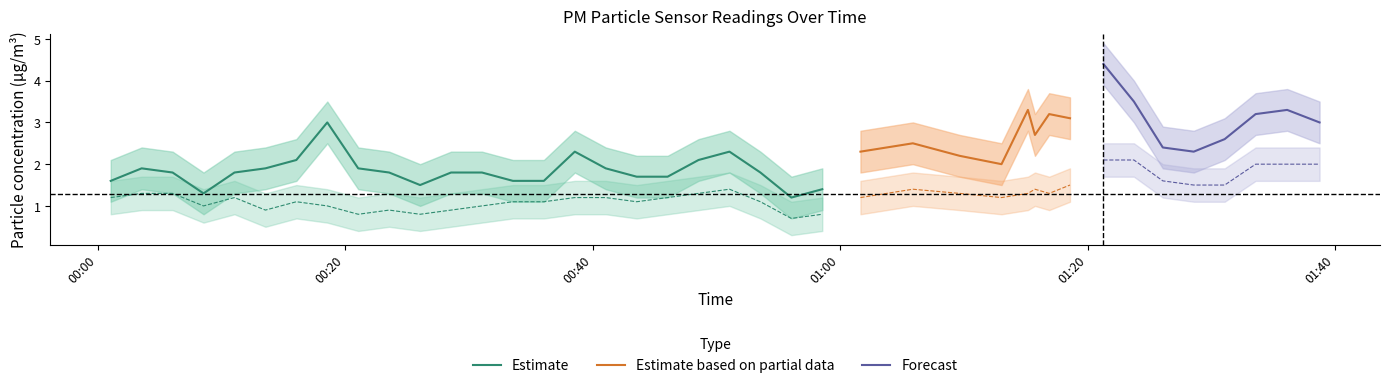

What is the lowest value of the Estimate series?

1.2